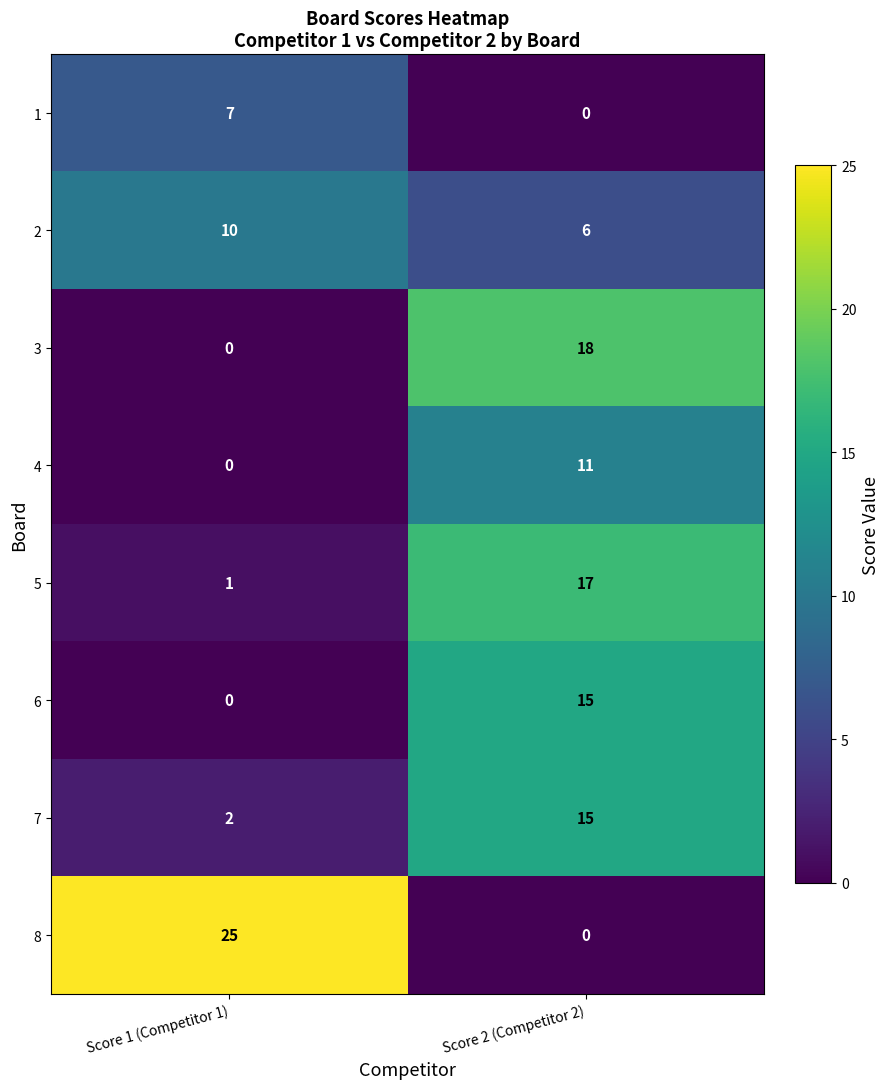

The 4 series shows 11 at Score 2 (Competitor 2). True or false?

True